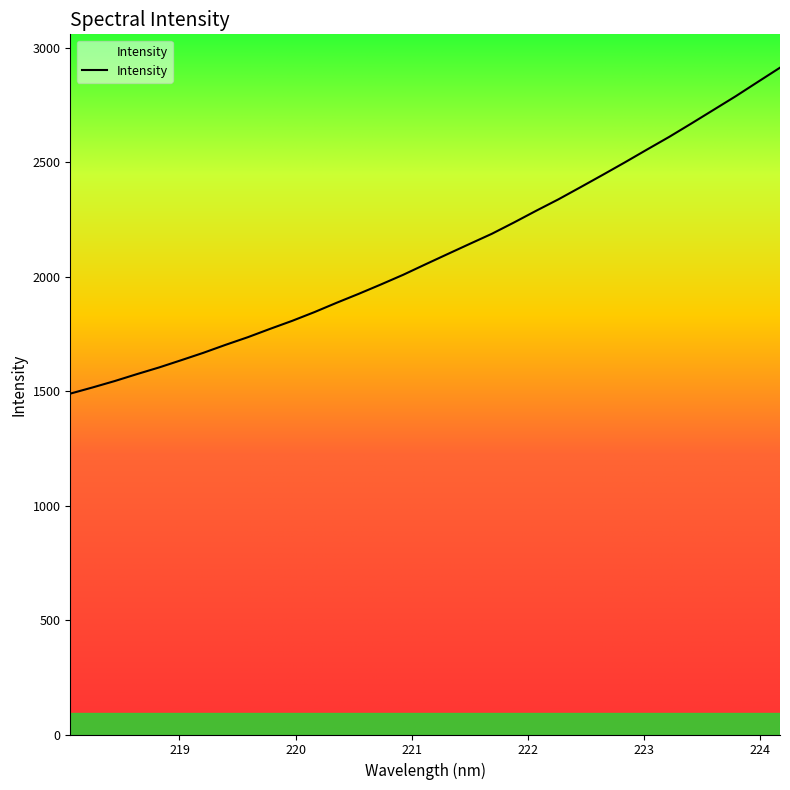

Reading right to left, list all the values displayed in this chart.

2912.6	2850.4	2787.9	2728.3	2668.9	2610.4	2555.1	2499.1	2444.5	2390.7	2337.6	2287.8	2236.7	2187.2	2143.0	2098.4	2053.5	2008.0	1965.9	1925.0	1885.8	1845.0	1807.0	1771.8	1735.5	1702.2	1667.4	1635.0	1603.3	1574.0	1543.8	1515.8	1489.0